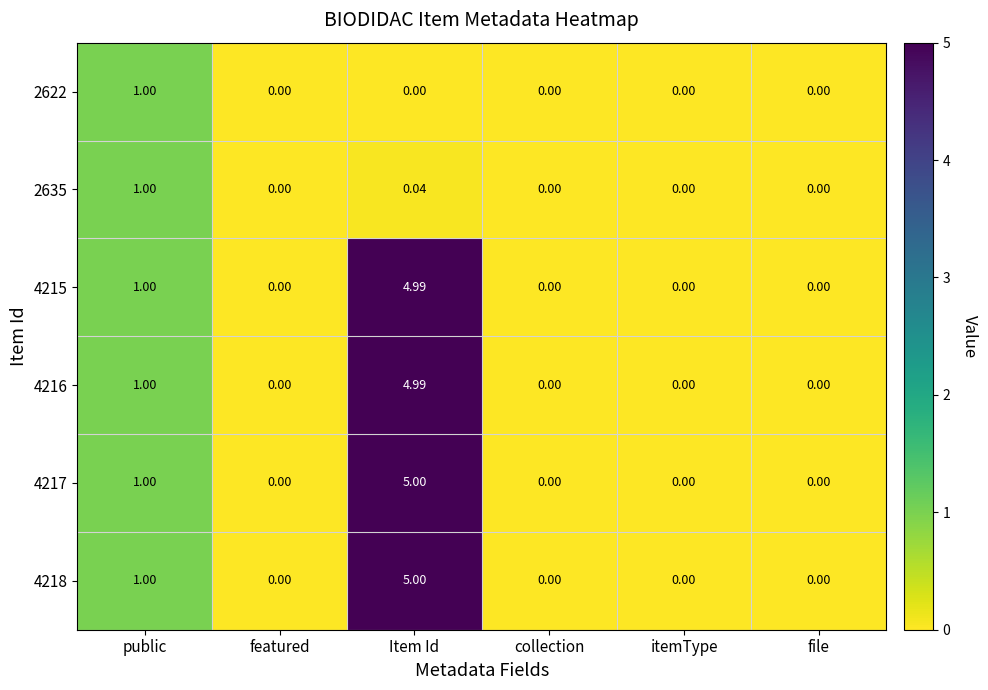

Which label corresponds to the largest value in the chart?

Item Id